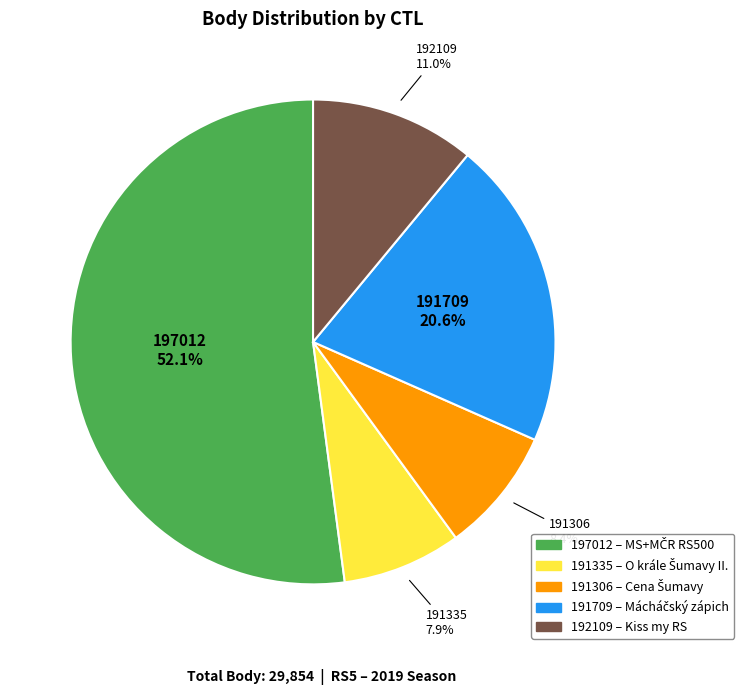

To the nearest percent, what percentage of the pie is 191335?

8%